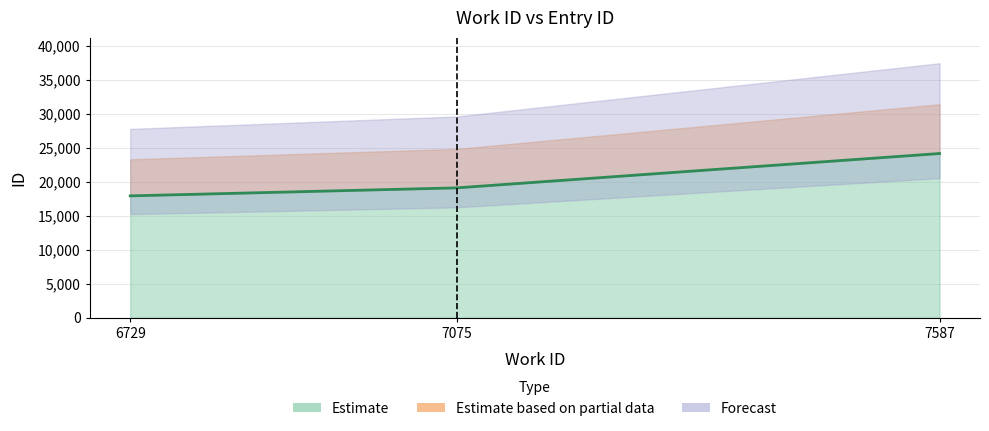

Does the chart have visible grid lines?

Yes